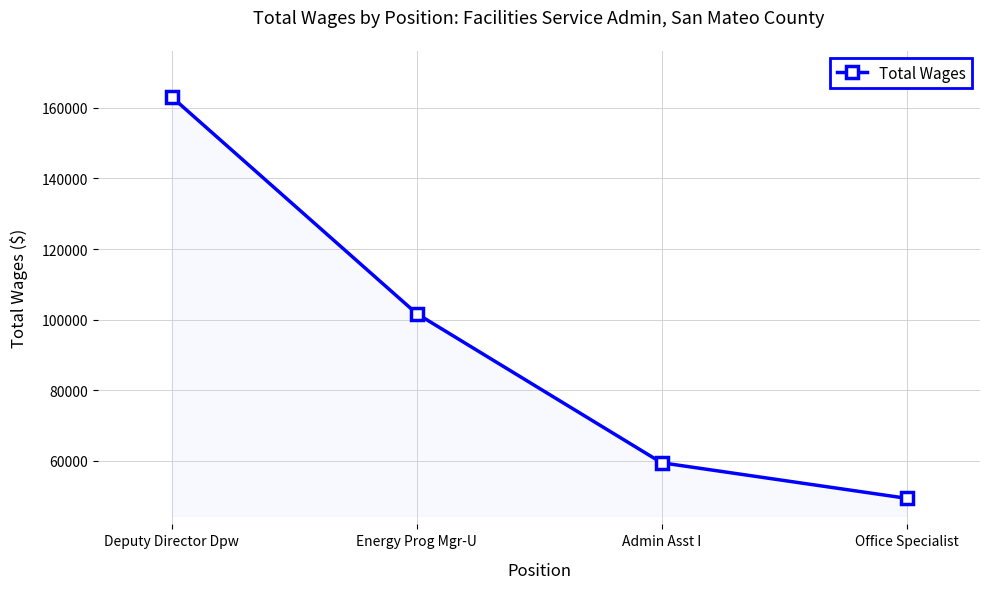

Reading left to right, extract all data points from this chart.

Deputy Director Dpw=163141	Energy Prog Mgr-U=101705	Admin Asst I=59416	Office Specialist=49339